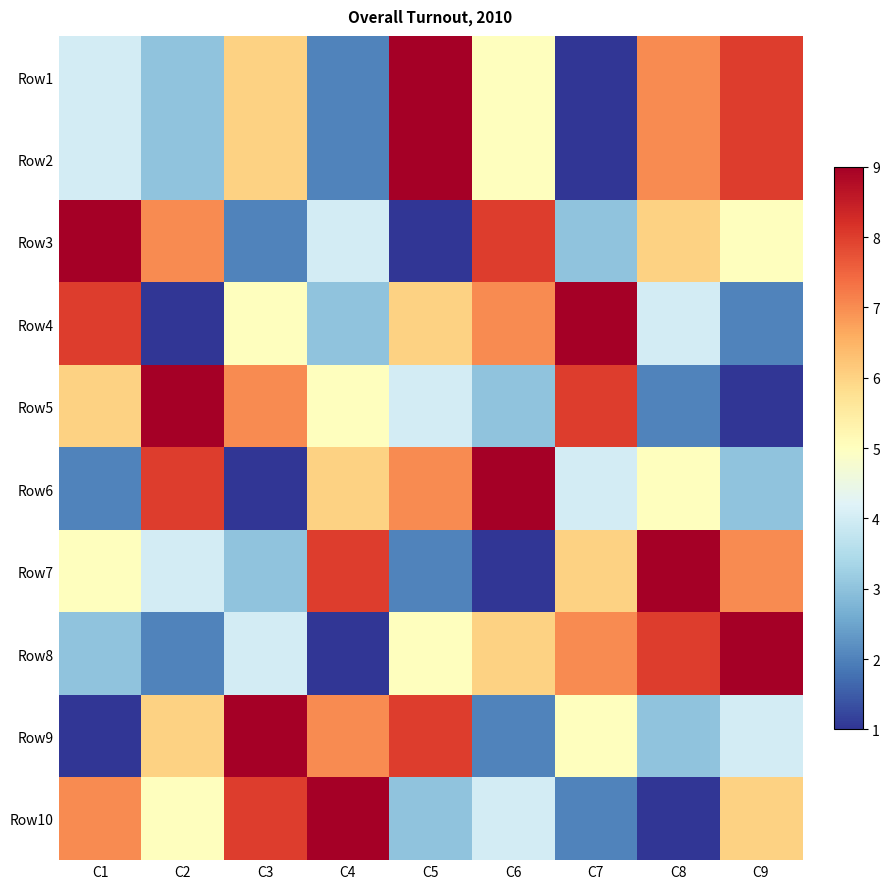

What is the smallest value displayed?

1